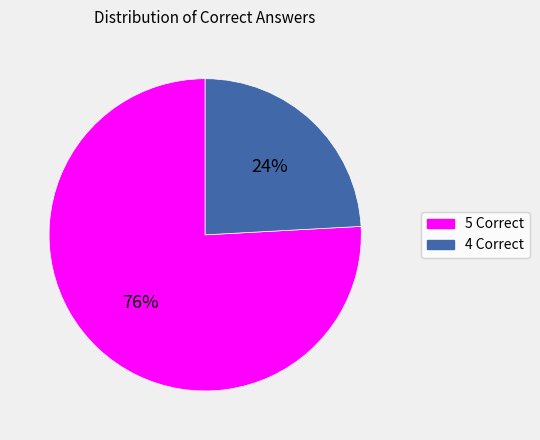

Which slice is the largest?

5 Correct